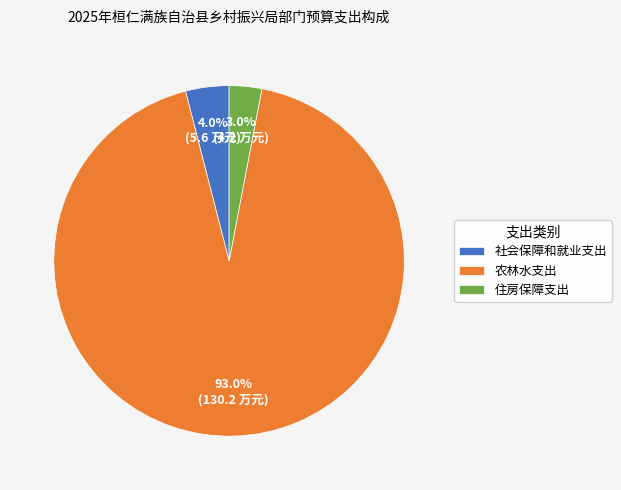

Does any single category account for the majority?

Yes